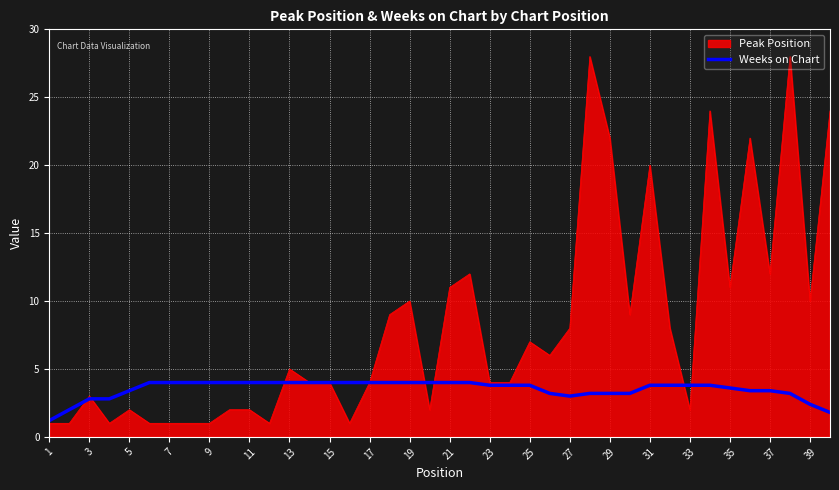

What is the maximum value shown in the chart?

28.0